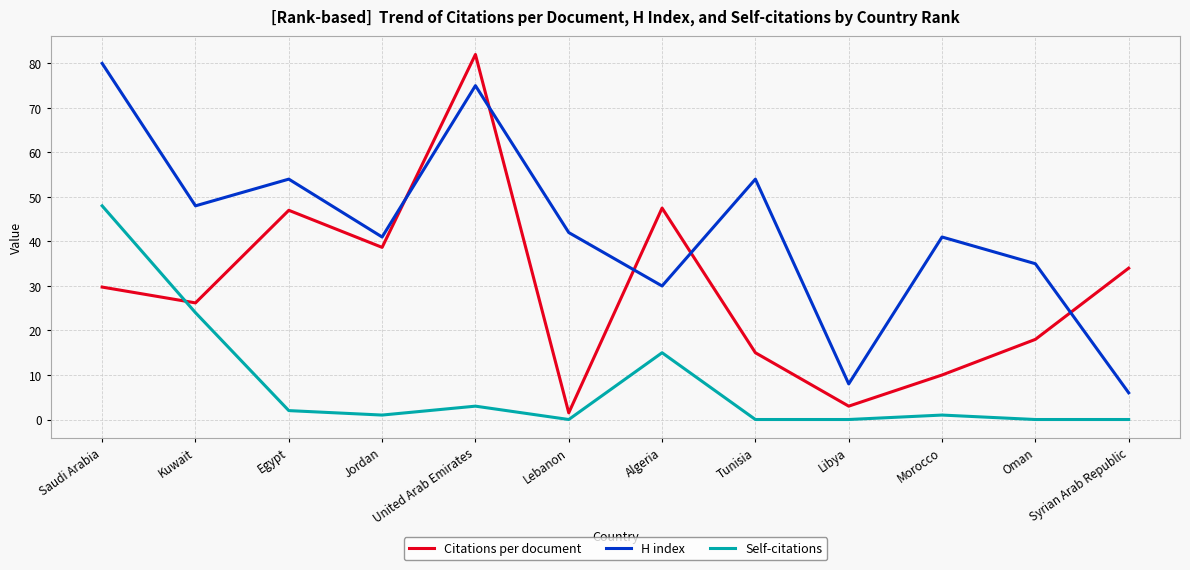

Reading left to right, list all the values displayed in this chart.

Citations per document: 29.8	26.2	47.0	38.7	82.0	1.5	47.5	15.0	3.0	10.0	18.0	34.0
H index: 80.0	48.0	54.0	41.0	75.0	42.0	30.0	54.0	8.0	41.0	35.0	6.0
Self-citations: 48.0	24.0	2.0	1.0	3.0	0.0	15.0	0.0	0.0	1.0	0.0	0.0